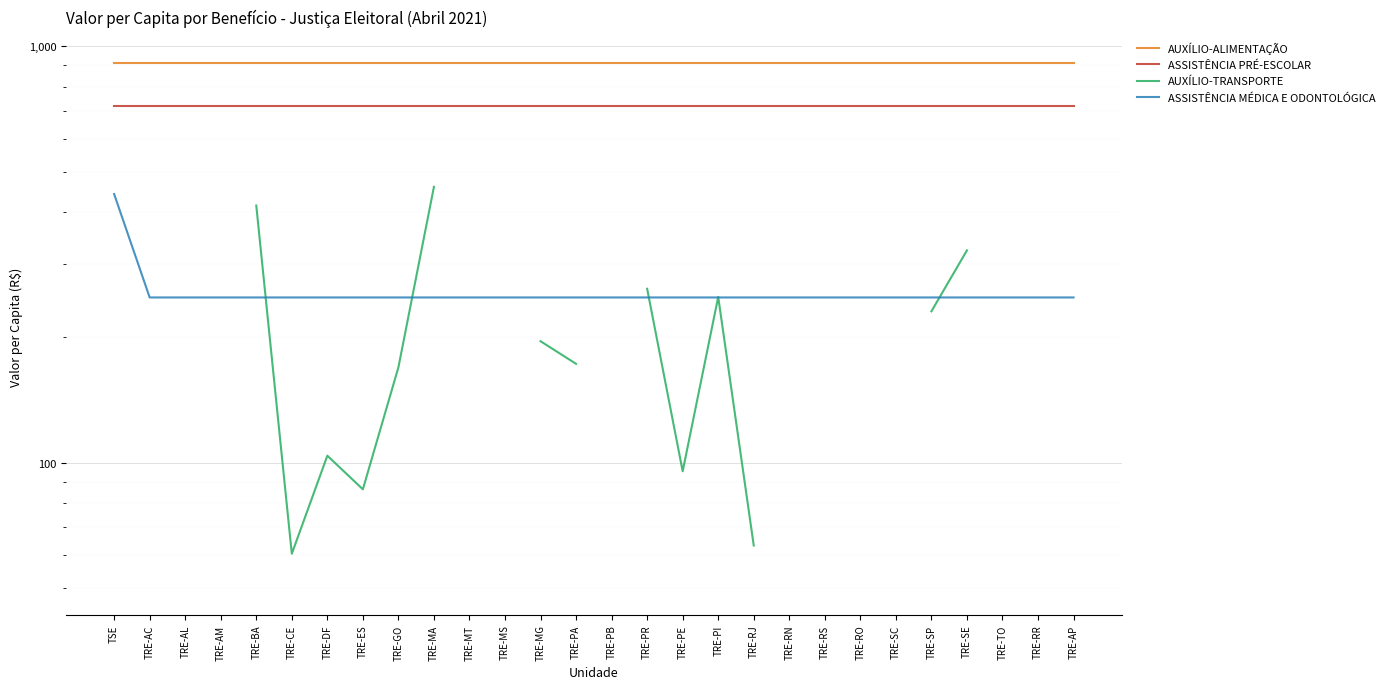

At how many categories does at least one series exceed 329?

28